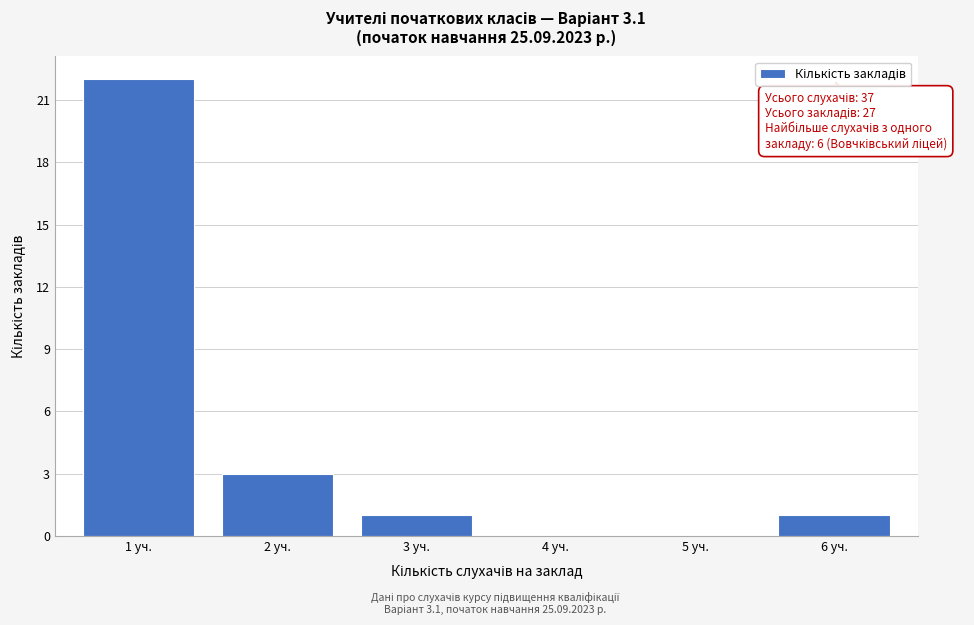

Reading left to right, extract all data points from this chart.

1 уч.=22	2 уч.=3	3 уч.=1	4 уч.=0	5 уч.=0	6 уч.=1